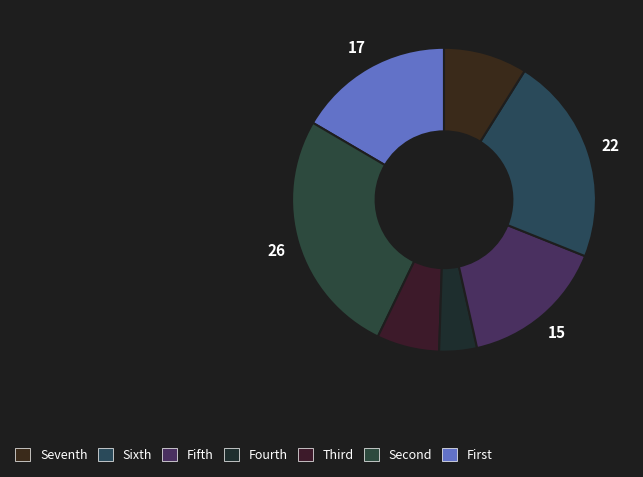

Count the number of slices in the pie.

7